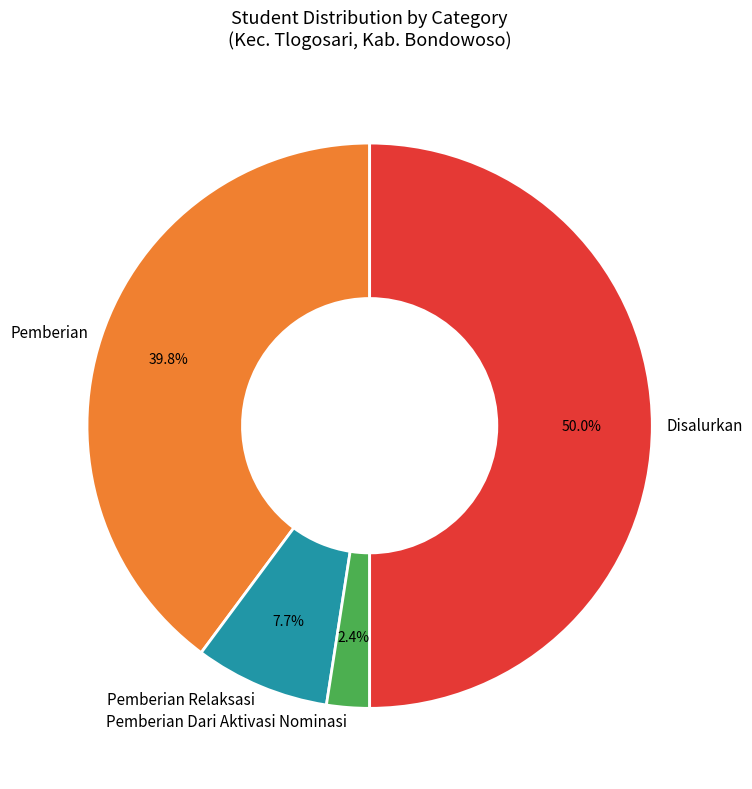

Between Pemberian and Disalurkan, which is larger?

Disalurkan